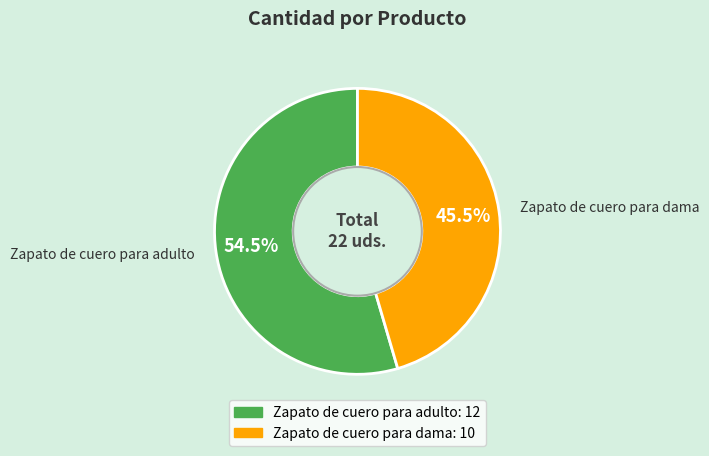

Rank the categories by value from highest to lowest.

Zapato de cuero para adulto, Zapato de cuero para dama